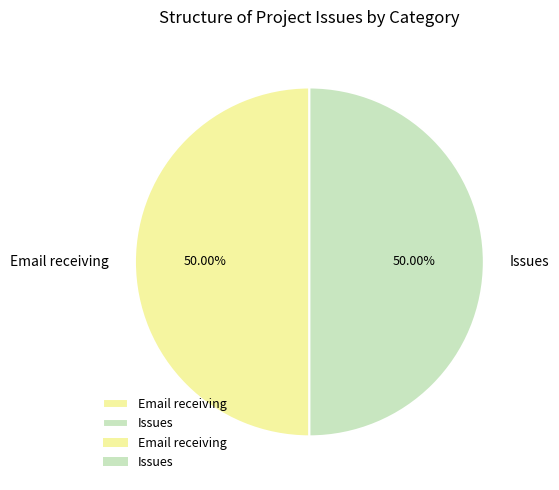

To the nearest percent, what percentage of the pie is Issues?

50%